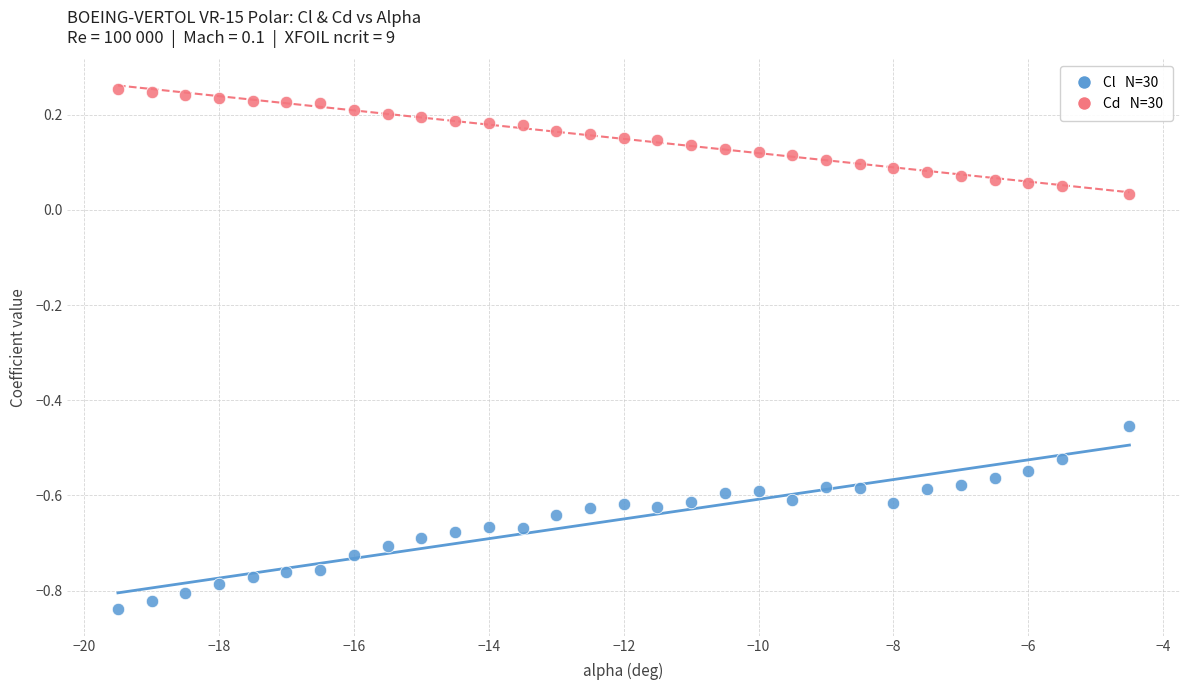

Across all data points, what is the range of Y values (max minus min)?

1.1